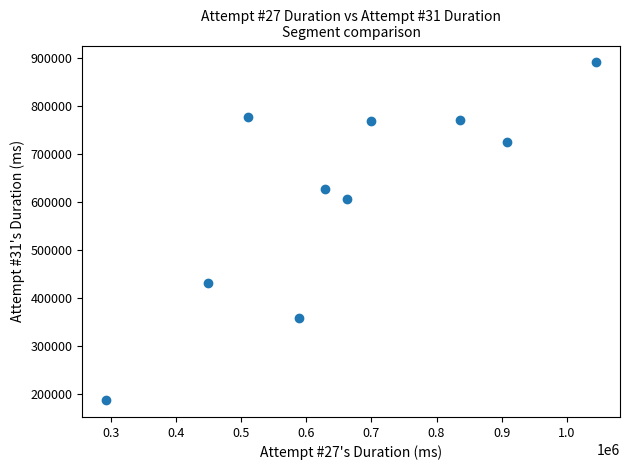

What Y value in the scatter plot is closest to 539105?

605532